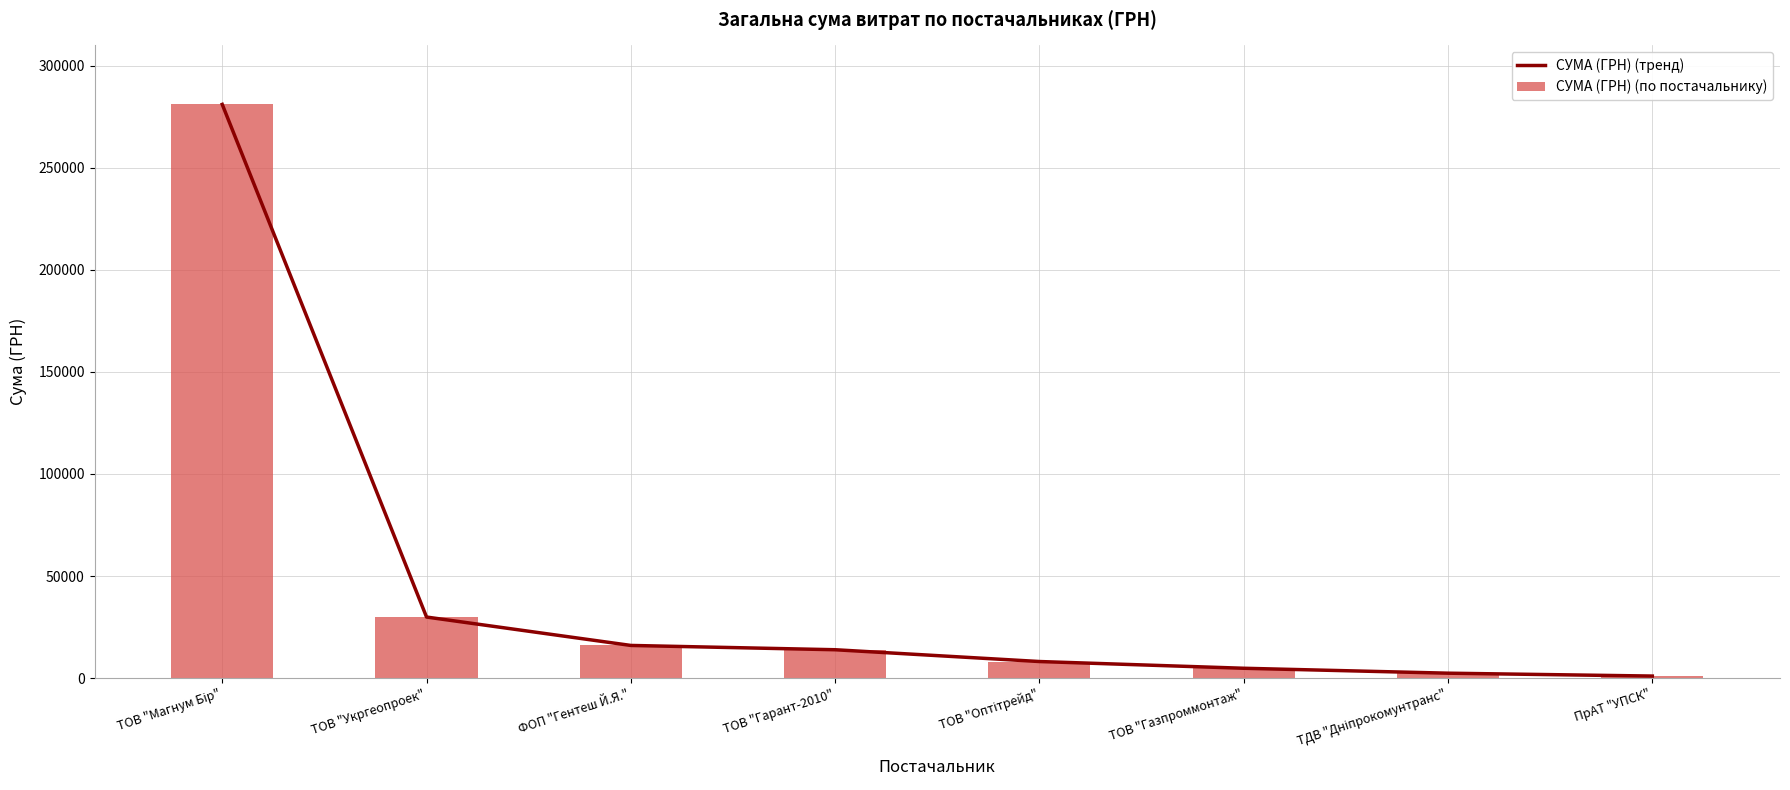

Which series has the widest spread of values?

СУМА (ГРН) (тренд)